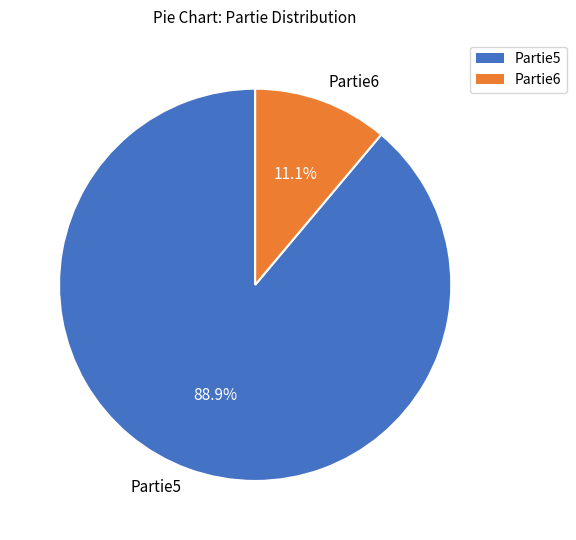

Which slice is the smallest?

Partie6